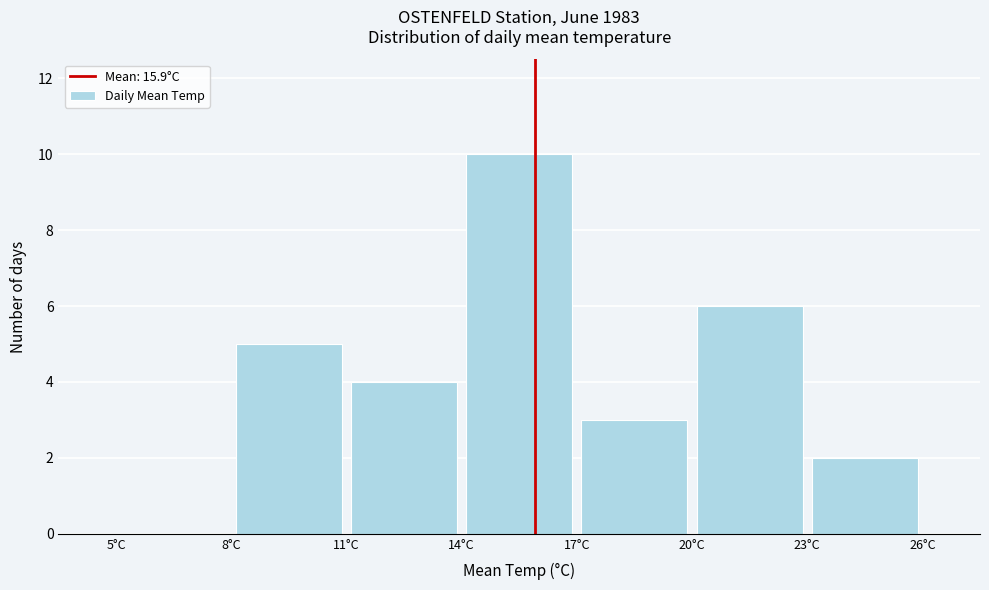

Reading left to right, transcribe this chart: for each bar, give the range it covers on the x-axis and its height. The values are not printed on the chart, so give them approximately, as read against the axis.

5 to 8: 0
8 to 11: 5
11 to 14: 4
14 to 17: 10
17 to 20: 3
20 to 23: 6
23 to 26: 2